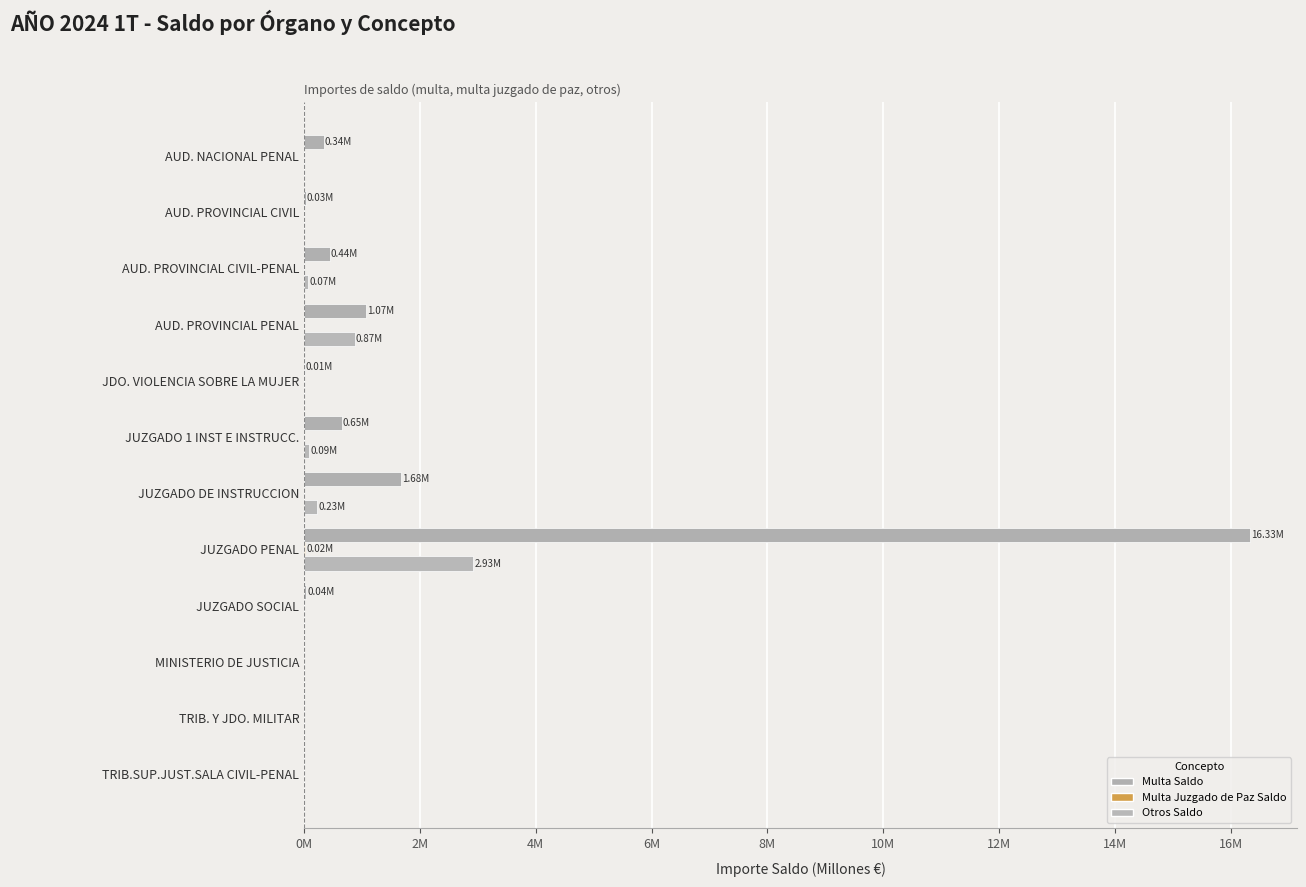

Reading left to right, what are all the values shown in this chart?

Multa Saldo: 0.3	0.0	0.4	1.1	0.0	0.7	1.7	16.3	0.0	0.0	0.0	0.0
Multa JP Saldo: 0.0	0.0	0.0	0.0	0.0	0.0	0.0	0.0	0.0	0.0	0.0	0.0
Otros Saldo: 0.0	0.0	0.1	0.9	0.0	0.1	0.2	2.9	0.0	0.0	0.0	0.0